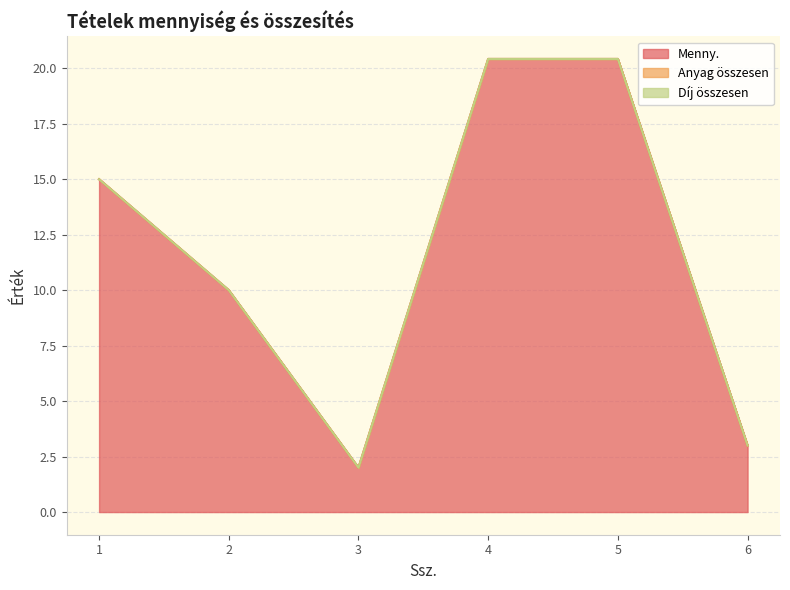

What is the spread (max minus min) of values at 4?

20.4